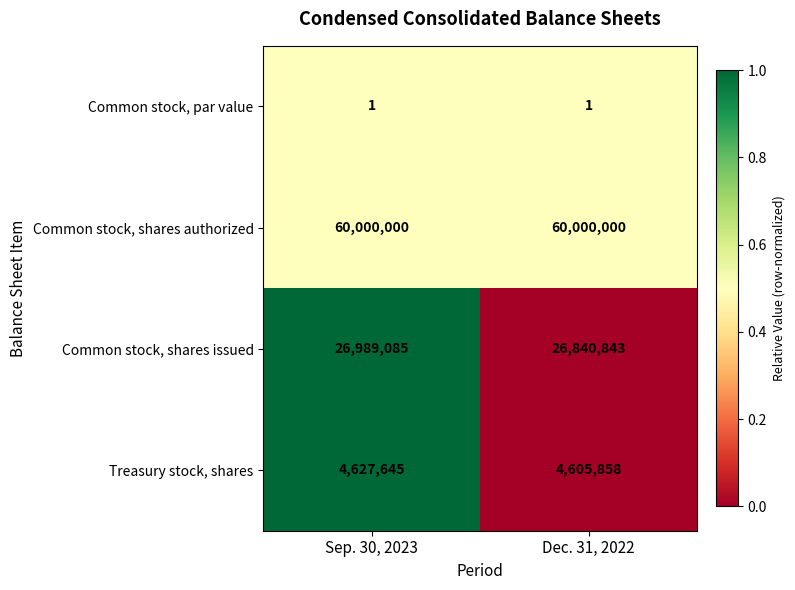

Count the number of categories in the chart.

2